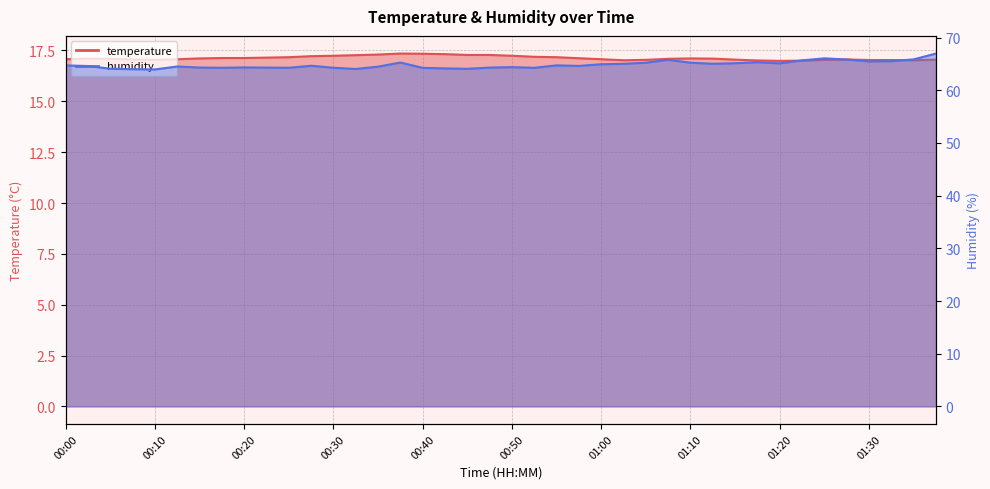

Where does the humidity series first go above 64?

00:00